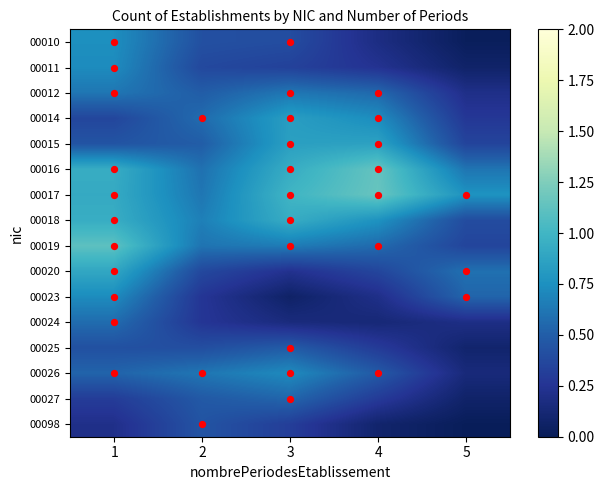

Reading right to left, what are all the values shown in this chart?

00010: 5=0.0	4=0.2	3=0.4	2=0.4	1=0.7
00011: 5=0.1	4=0.2	3=0.3	2=0.4	1=0.7
00012: 5=0.2	4=0.6	3=0.6	2=0.5	1=0.6
00014: 5=0.3	4=0.7	3=0.8	2=0.6	1=0.4
00015: 5=0.4	4=0.9	3=0.8	2=0.5	1=0.4
00016: 5=0.6	4=1.1	3=0.9	2=0.6	1=0.9
00017: 5=0.8	4=1.2	3=1.0	2=0.6	1=0.9
00018: 5=0.4	4=0.8	3=0.9	2=0.7	1=0.9
00019: 5=0.4	4=0.6	3=0.7	2=0.6	1=1.1
00020: 5=0.6	4=0.4	3=0.2	2=0.4	1=0.9
00023: 5=0.5	4=0.2	3=0.1	2=0.3	1=0.7
00024: 5=0.2	4=0.1	3=0.2	2=0.3	1=0.6
00025: 5=0.1	4=0.3	3=0.5	2=0.4	1=0.4
00026: 5=0.1	4=0.5	3=0.7	2=0.6	1=0.5
00027: 5=0.1	4=0.3	3=0.5	2=0.5	1=0.3
00098: 5=0.0	4=0.1	3=0.3	2=0.4	1=0.2